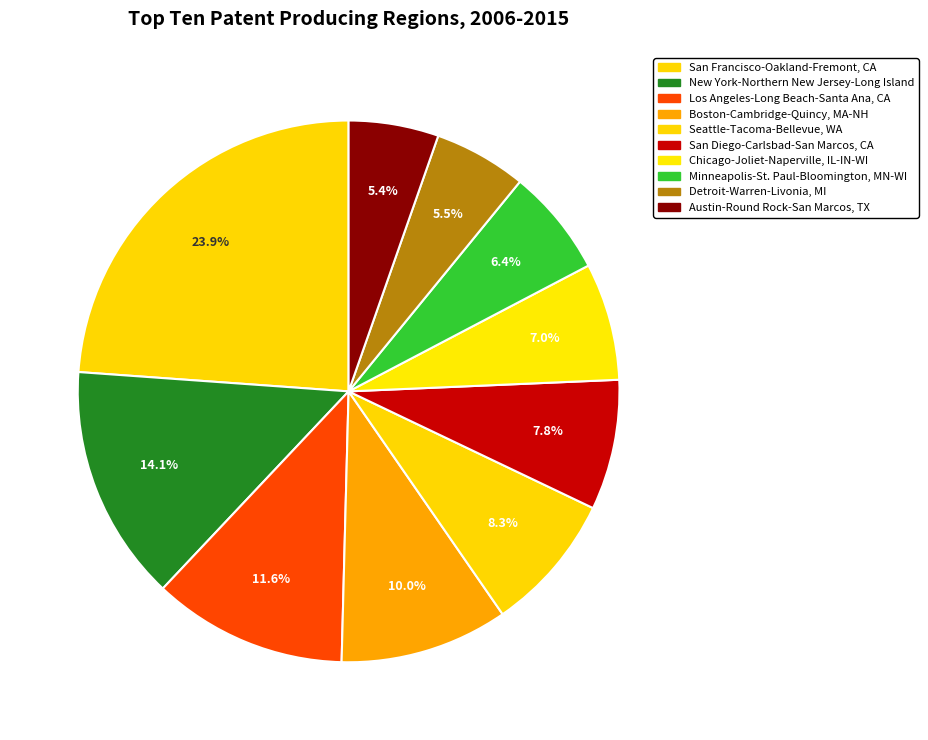

What is the ratio of the value at Boston-Cambridge-Quincy, MA-NH to the value at Detroit-Warren-Livonia, MI?

1.8